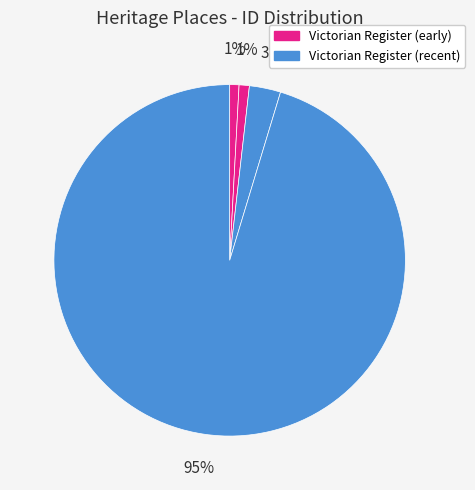

How many segments does this pie chart have?

4